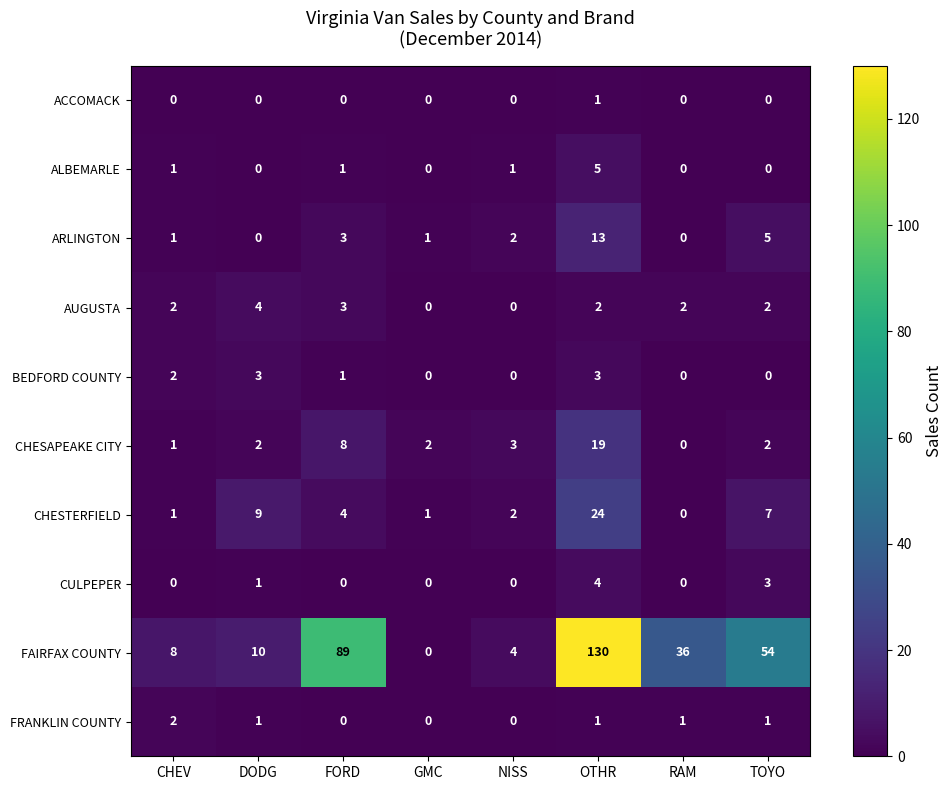

What is the difference between the maximum and minimum values in the CHESTERFIELD series?

24